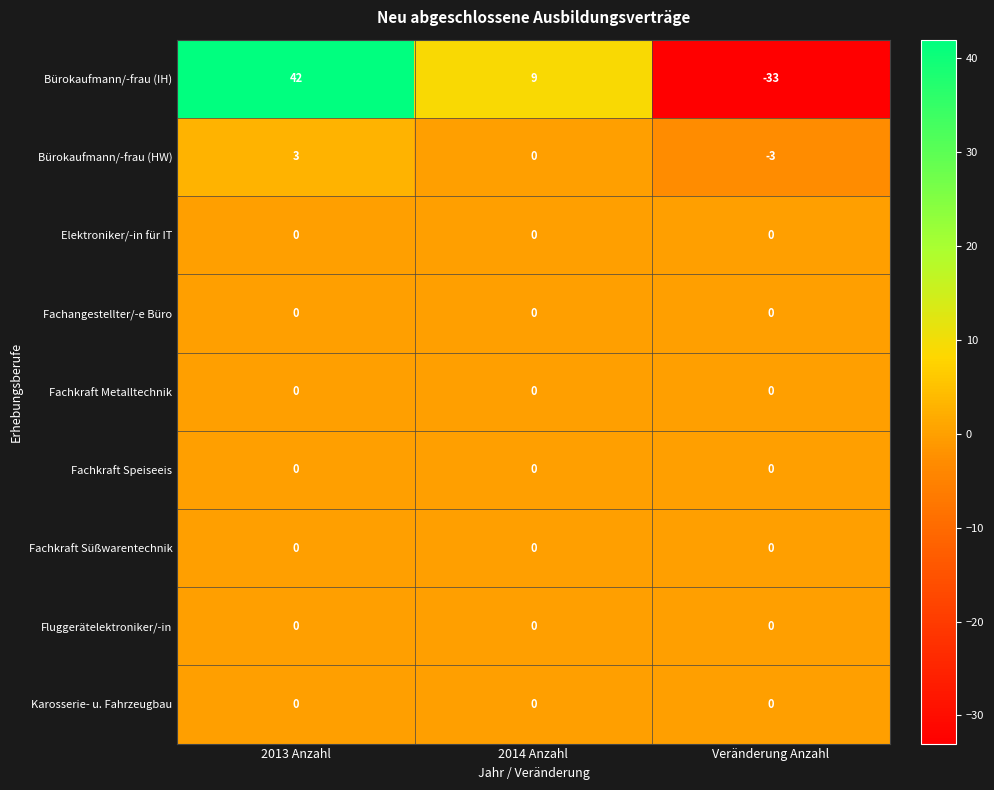

What is the minimum value shown in the chart?

-33